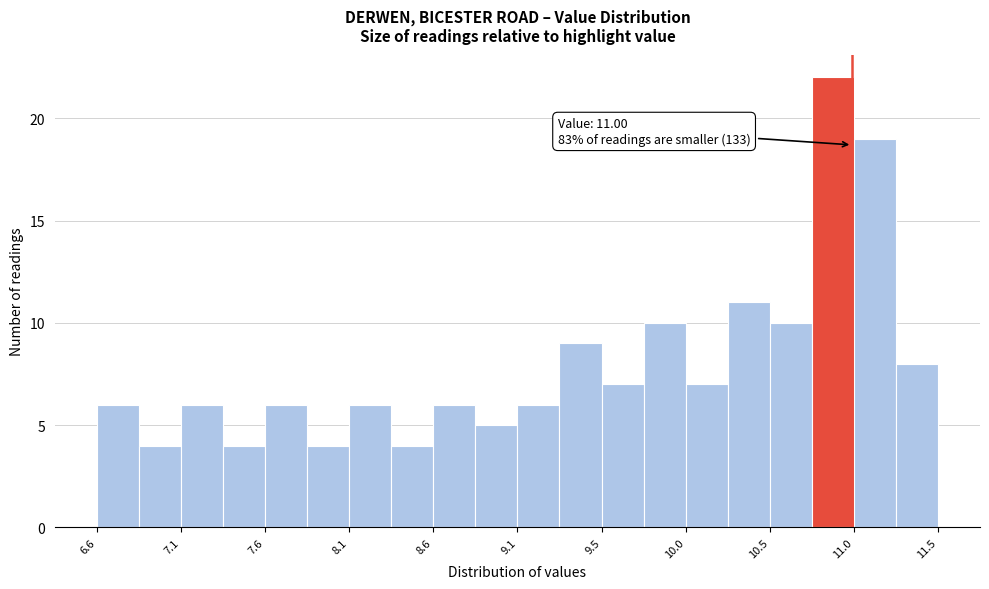

Which range on the x-axis has the tallest bar?

10.765 to 11.010